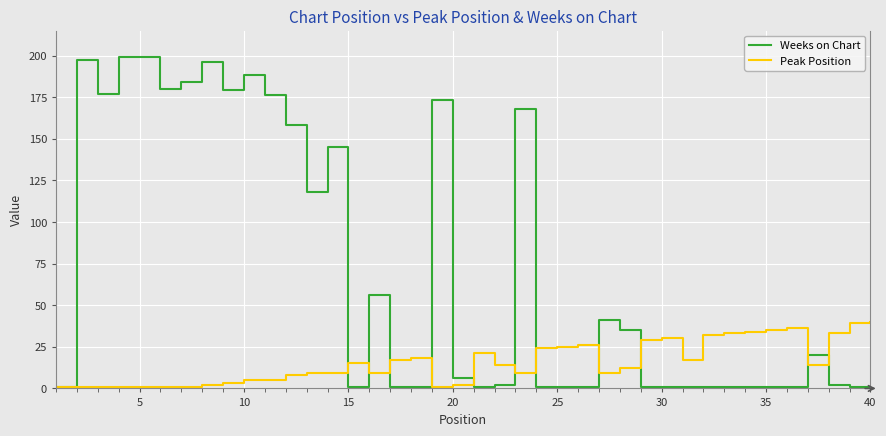

Which series has the widest spread of values?

Weeks on Chart